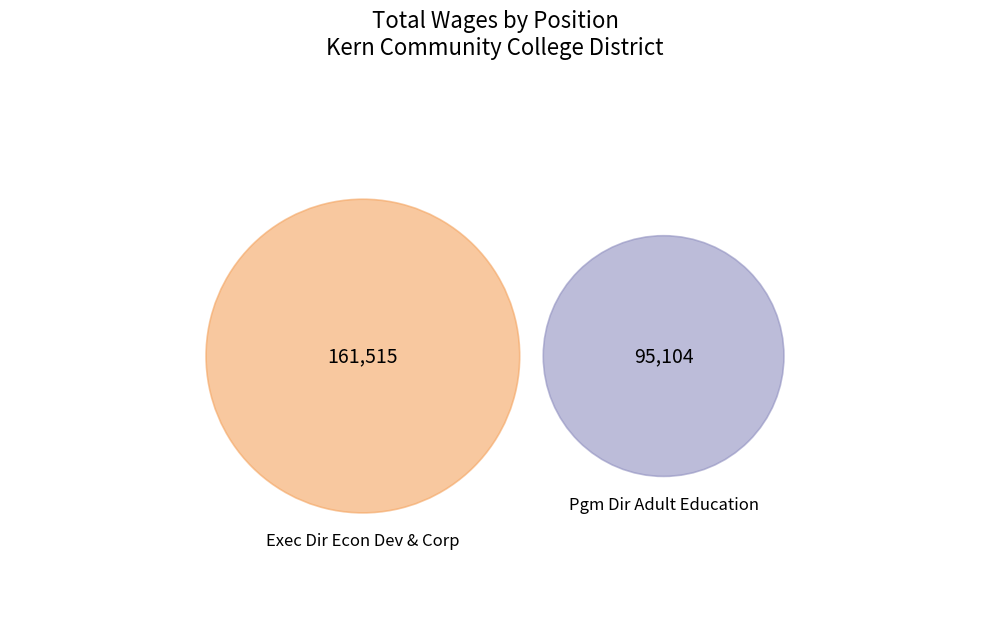

To the nearest percent, what is the difference between the Exec Dir Econ Dev & Corp and Pgm Dir Adult Education slice percentages?

26%